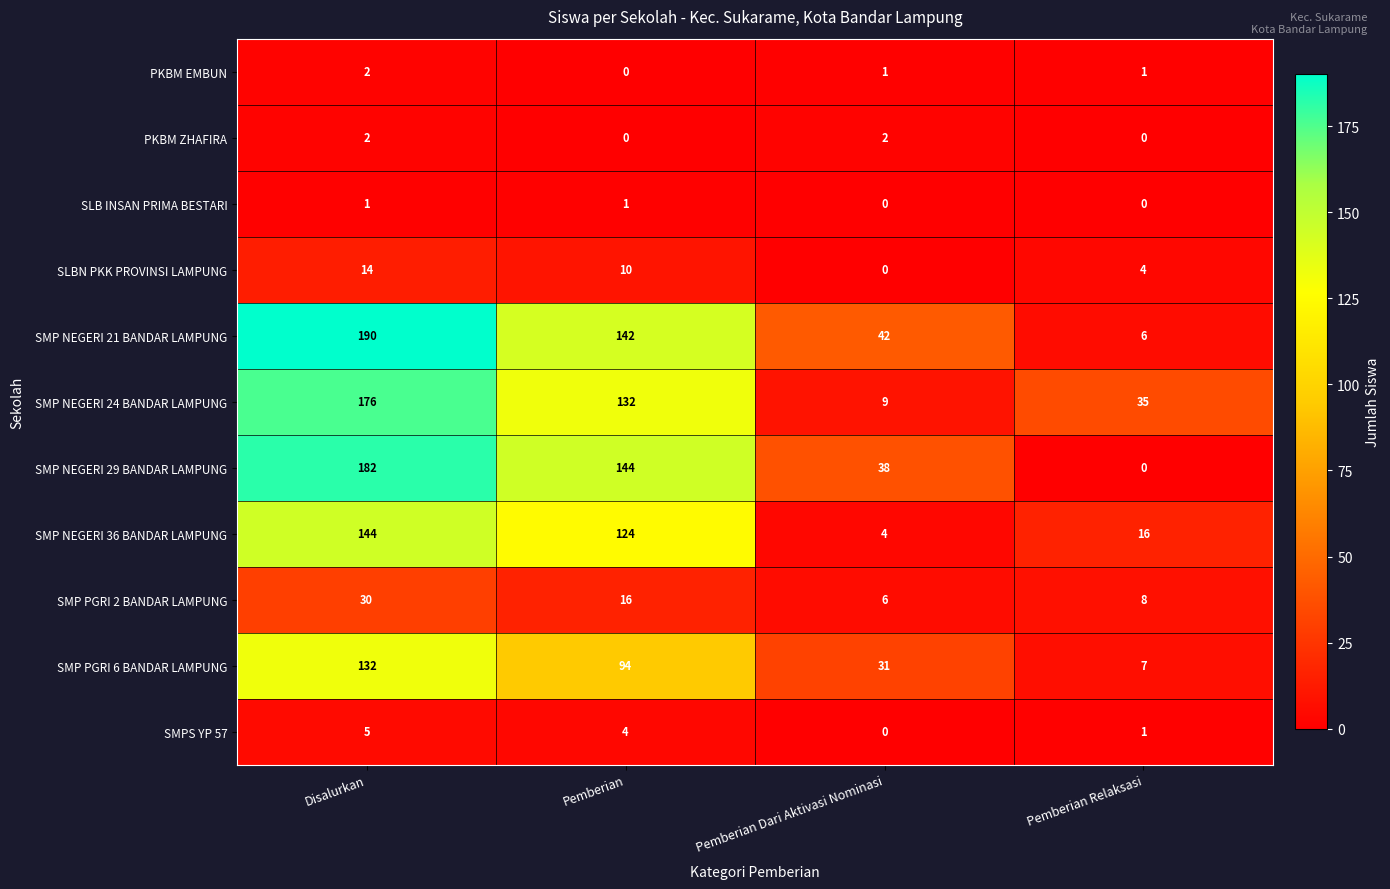

Between Pemberian and Pemberian Dari Aktivasi Nominasi, which series saw the biggest shift?

SMP NEGERI 24 BANDAR LAMPUNG